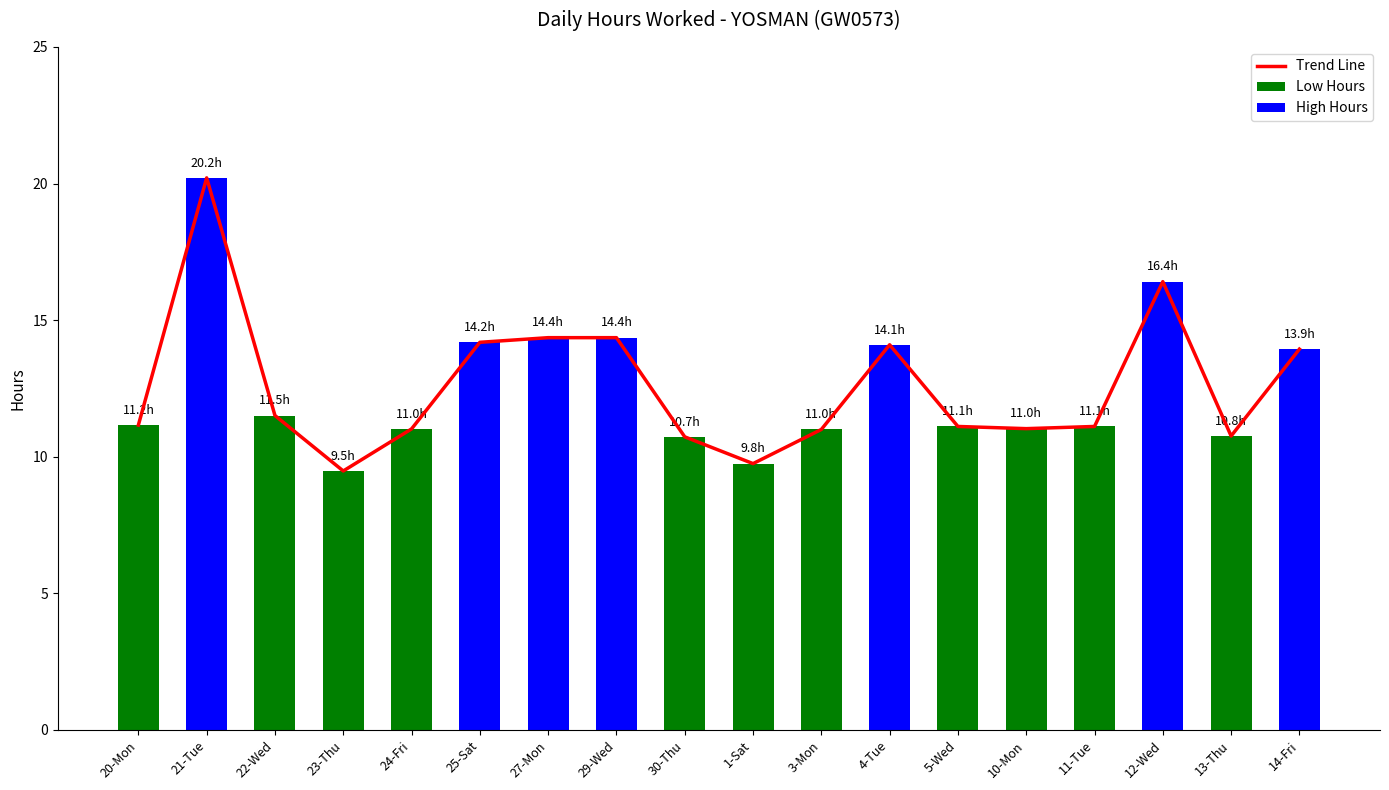

Does the chart contain stacked bars?

No